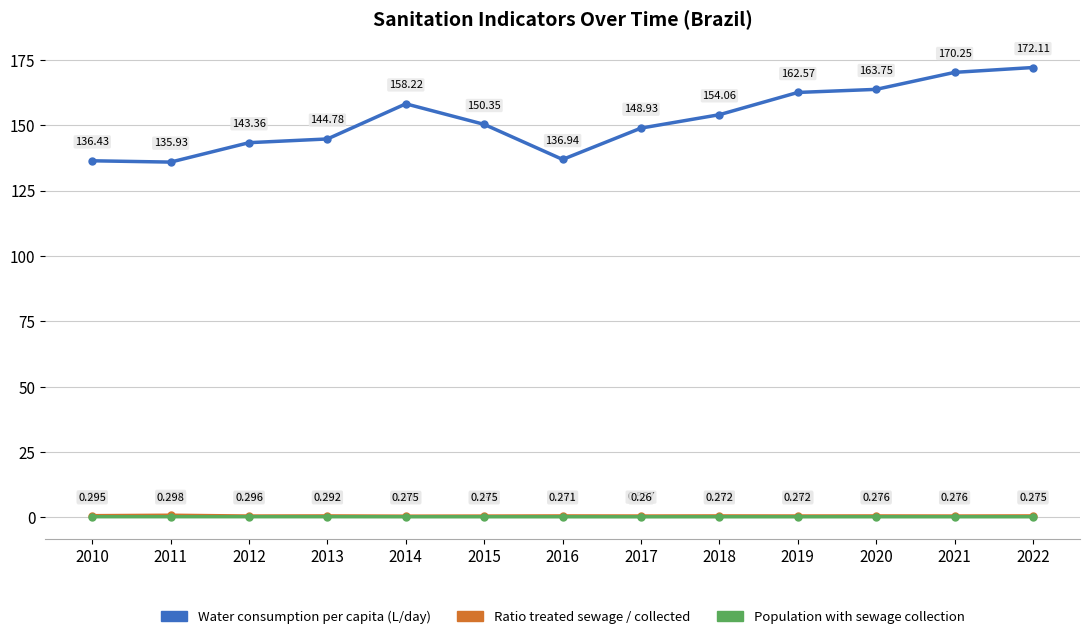

What is the value of the Water consumption per capita (L/day) point at the 10th from the left?

162.6